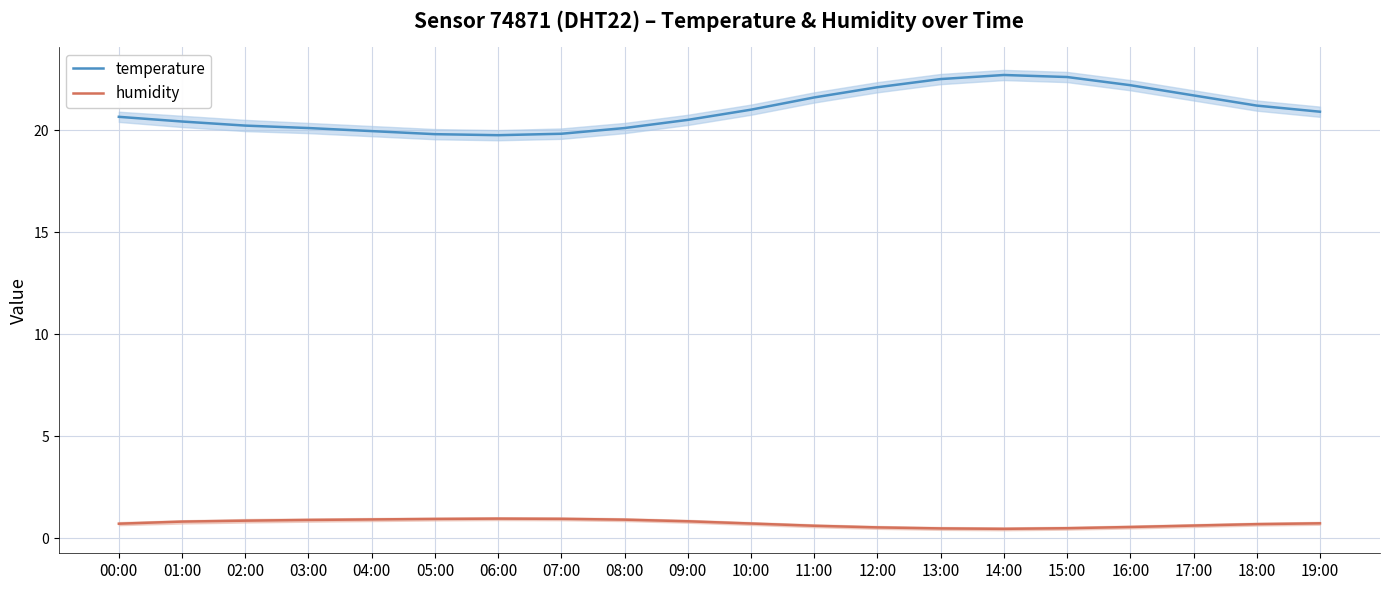

At which label is humidity closest to 0?

14:00